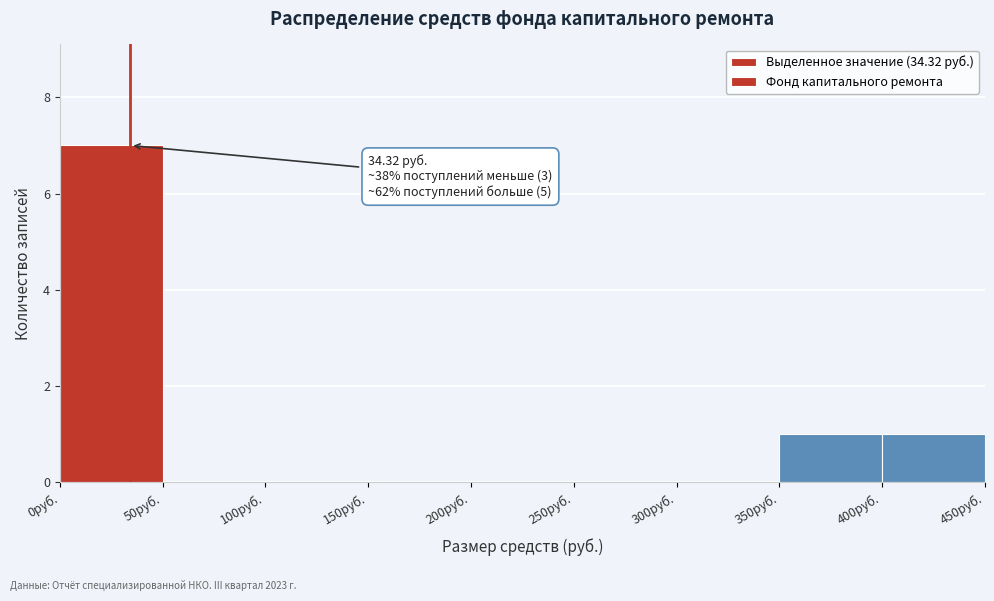

Which range on the x-axis has the tallest bar?

0 to 50